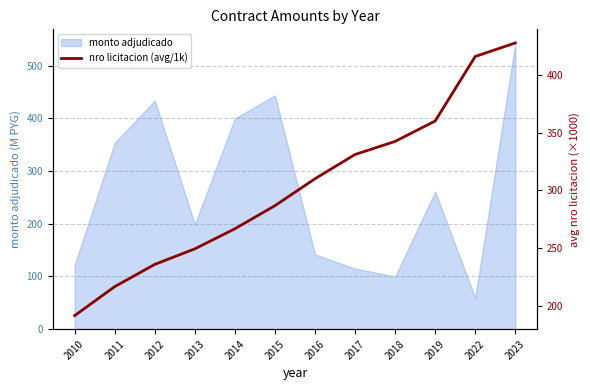

How many values exceed 310?

6